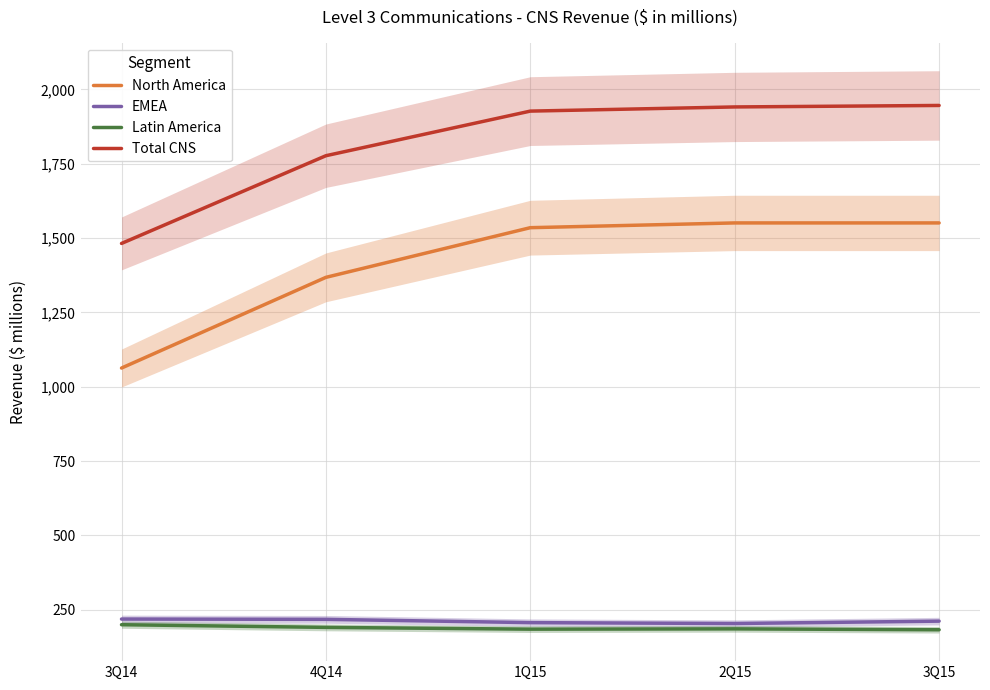

What is the average value of the Latin America series?

189